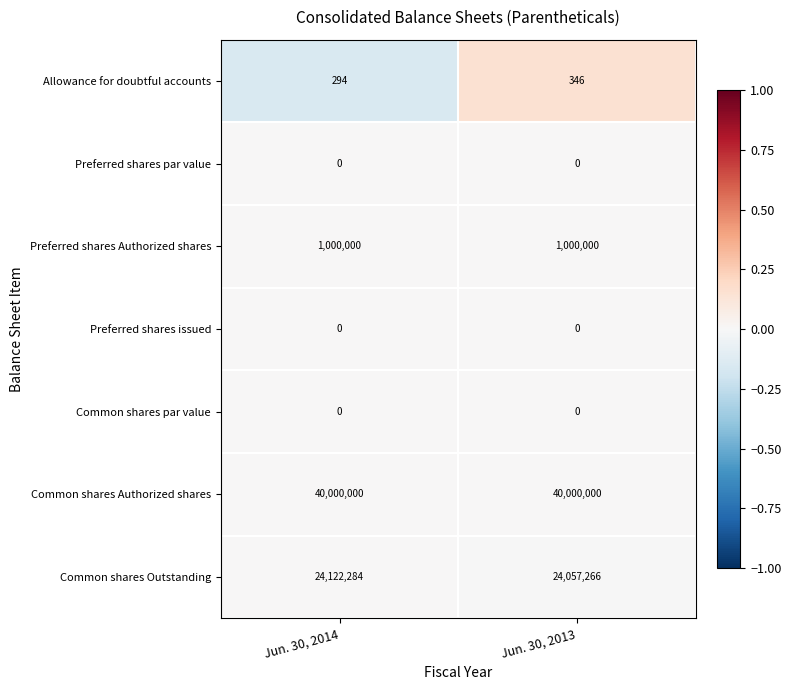

At how many categories does at least one series exceed 0?

2